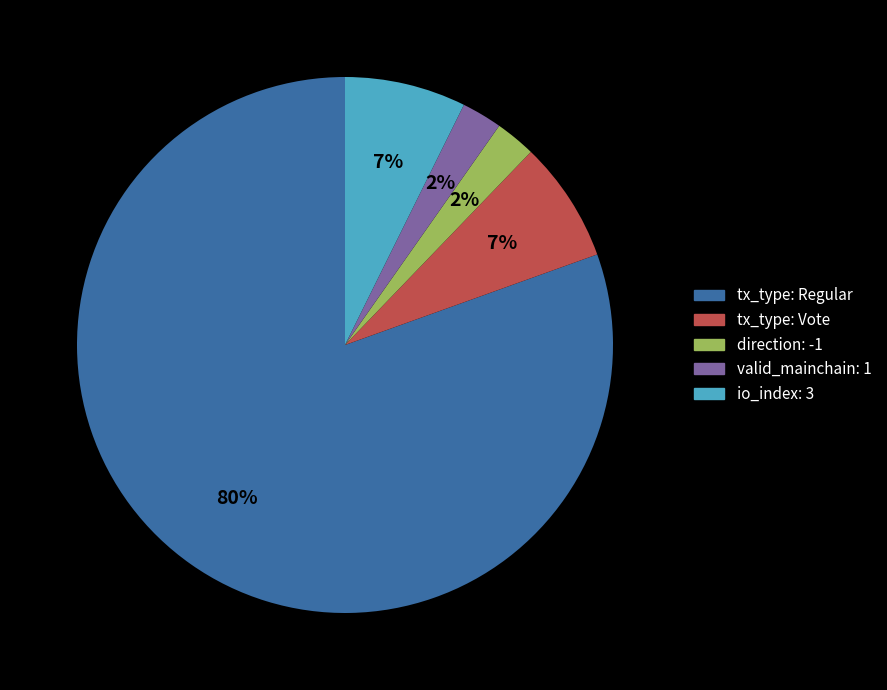

To the nearest percent, what percentage of the pie is tx_type: Vote?

7%